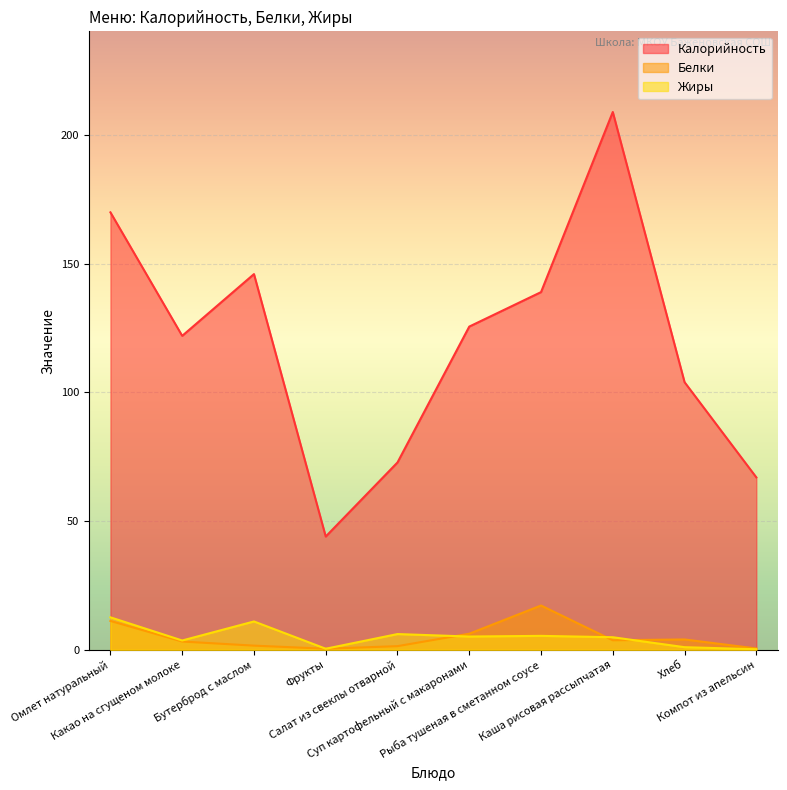

Where is the first local minimum for Калорийность?

Какао на сгущеном молоке